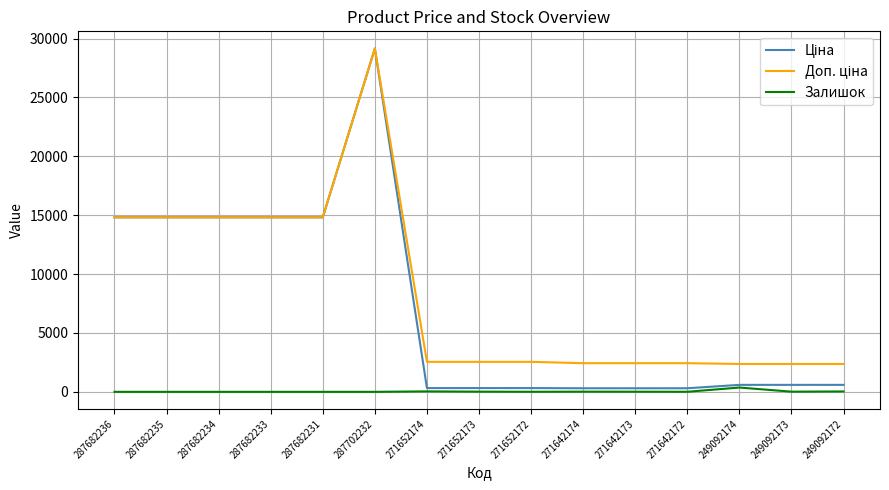

Is it true that Залишок equals 5.0 at 271642172?

True